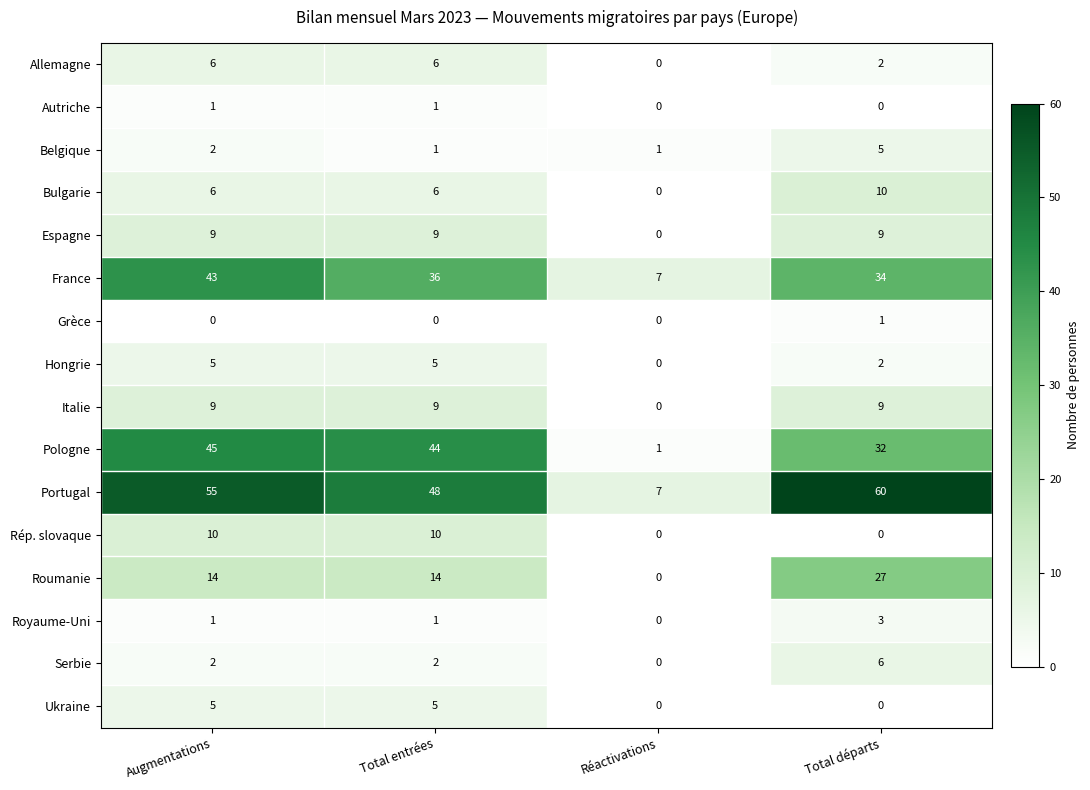

True or false: Autriche has a value of -1 at Réactivations.

False